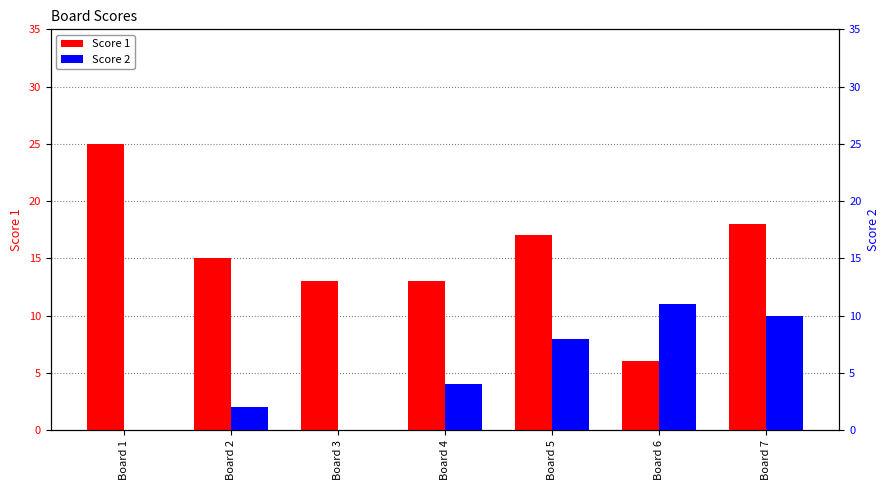

Which category has the highest value in the Score 2 series?

Board 6